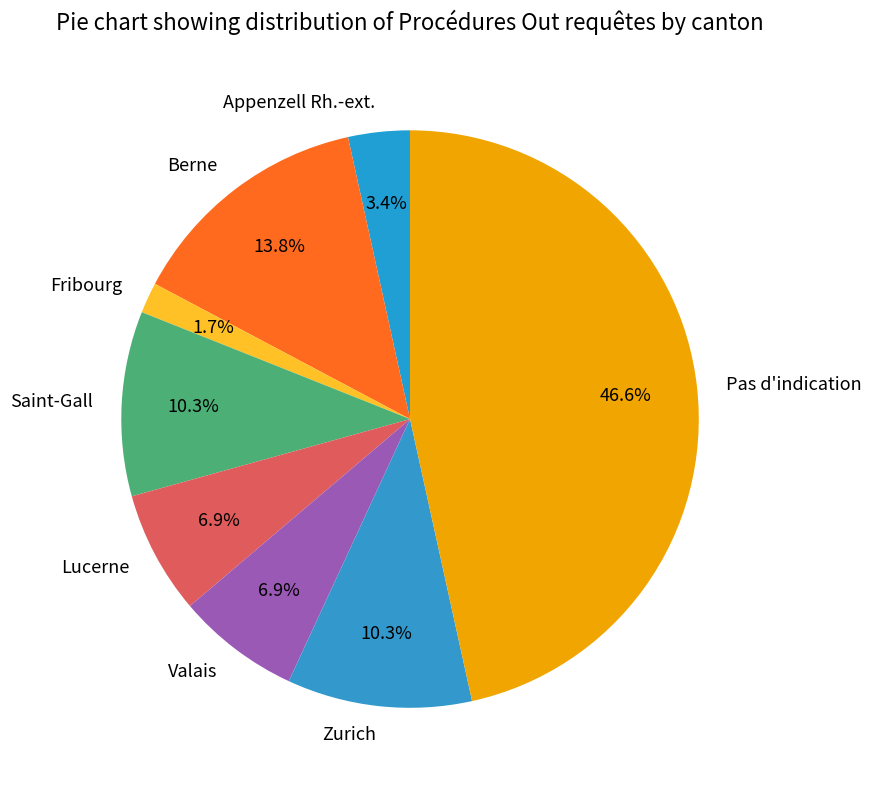

What percentage is NOT represented by Berne?

86.2%